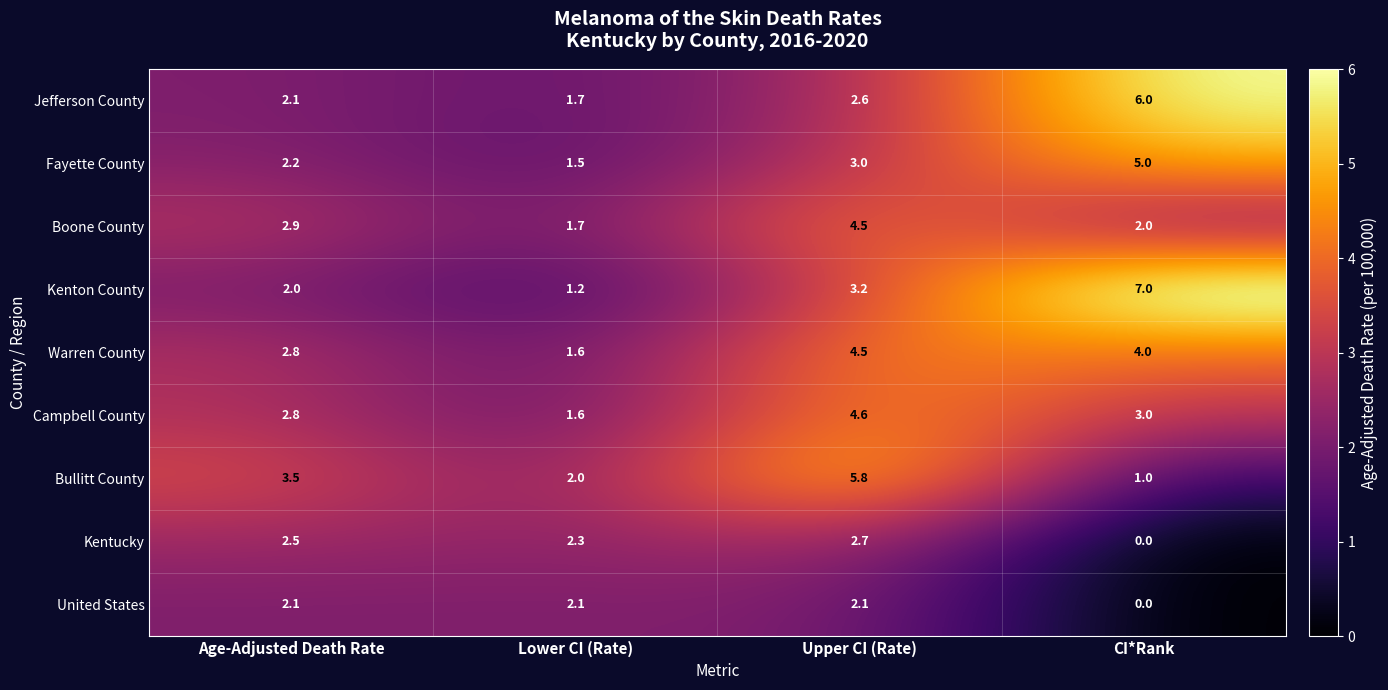

Between Upper CI (Rate) and CI*Rank, which series saw the biggest shift?

Bullitt County